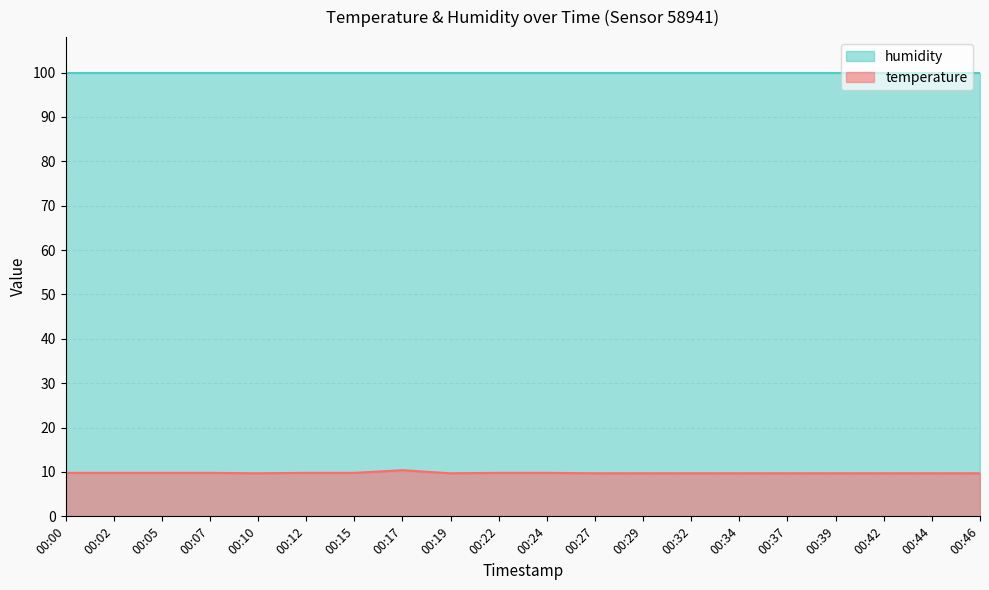

At which category does the chart reach its minimum across all series?

00:10